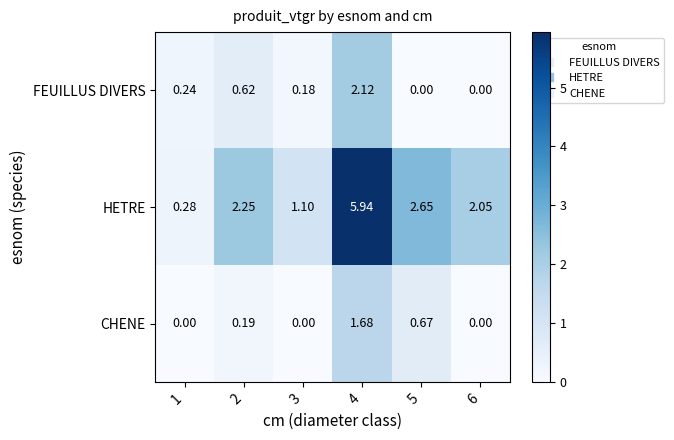

Is the value of FEUILLUS DIVERS at 6 greater than the value of HETRE at 5?

No